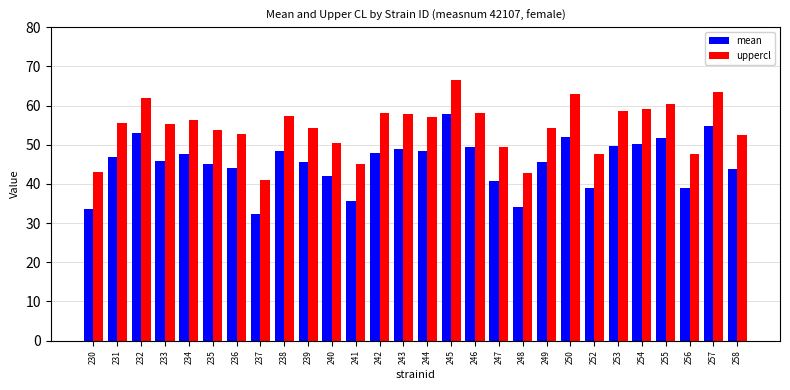

Rank the series by their average value, from lowest to highest.

mean, uppercl